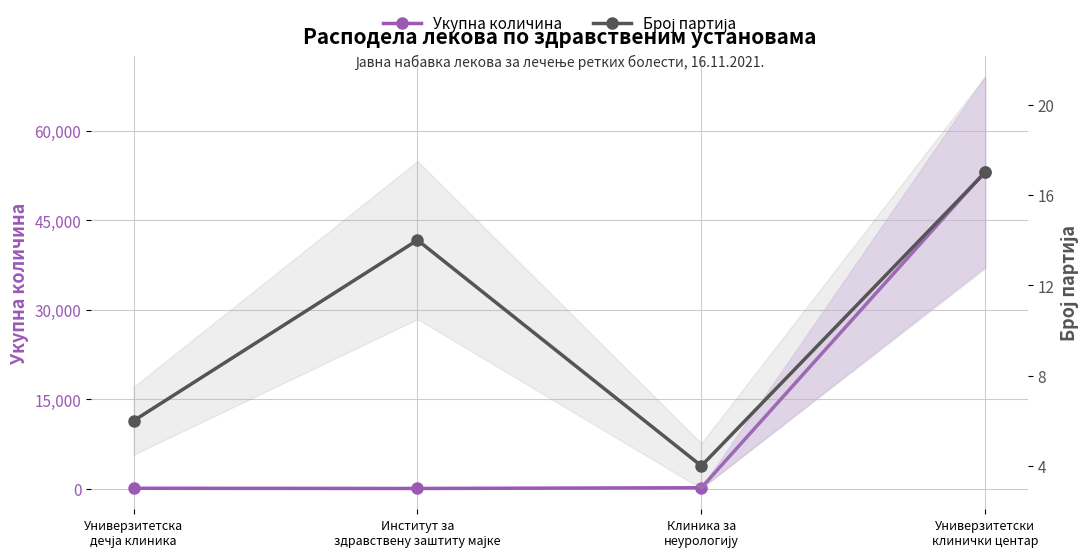

Count the number of categories in the chart.

4